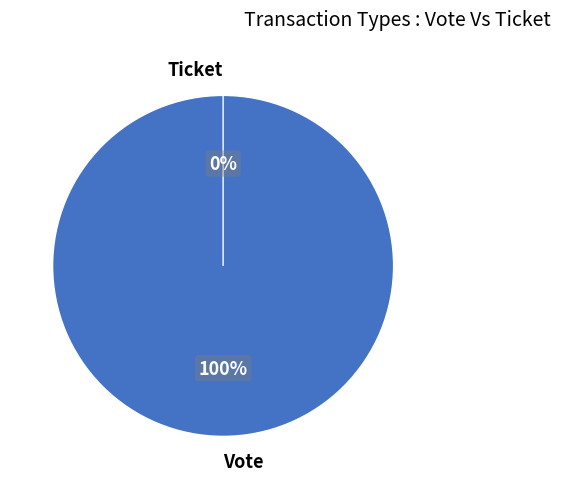

To the nearest percent, what is the average slice percentage?

50%